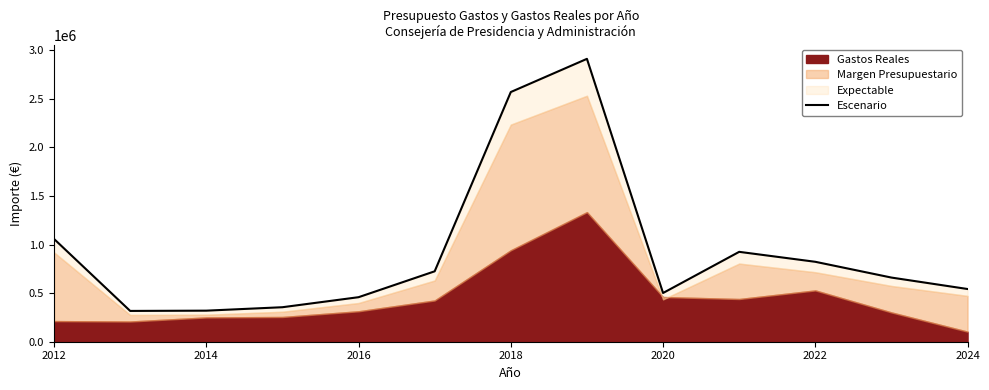

How many lines are shown in the chart?

1